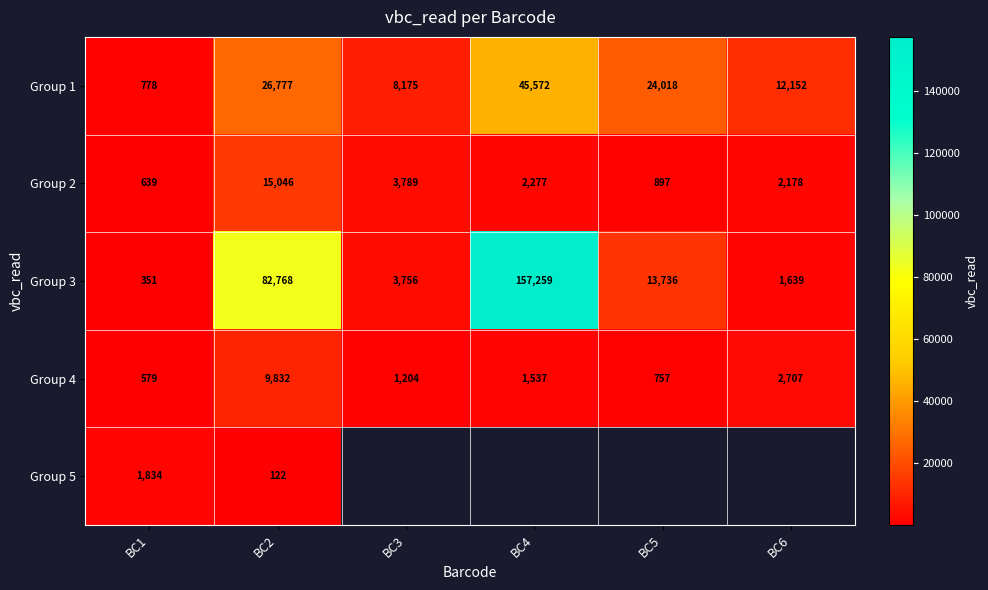

How many categories are shown in the chart?

6